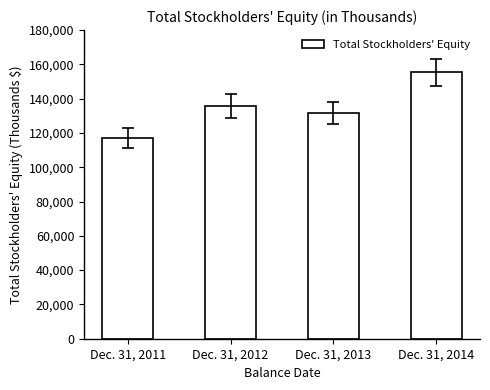

What is the difference between the second highest and second lowest values?

4214